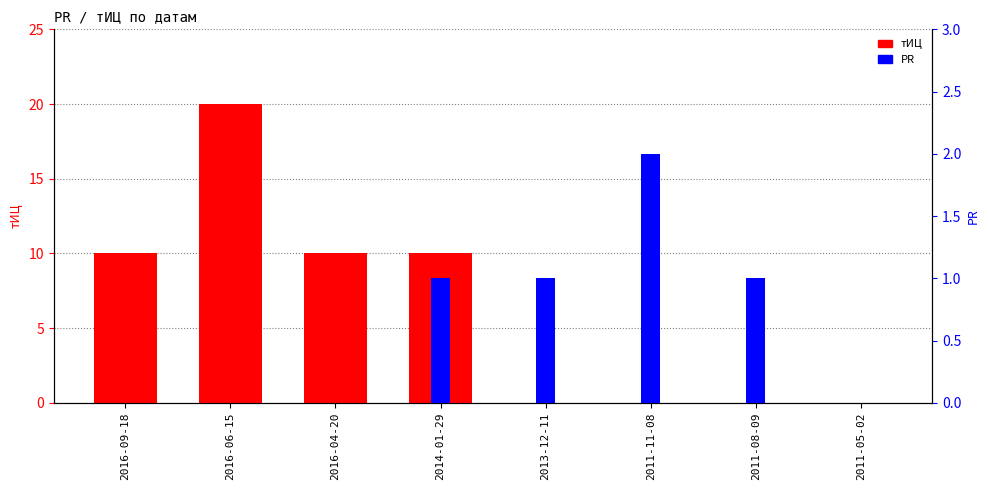

At which label does PR first exceed 1?

2011-11-08